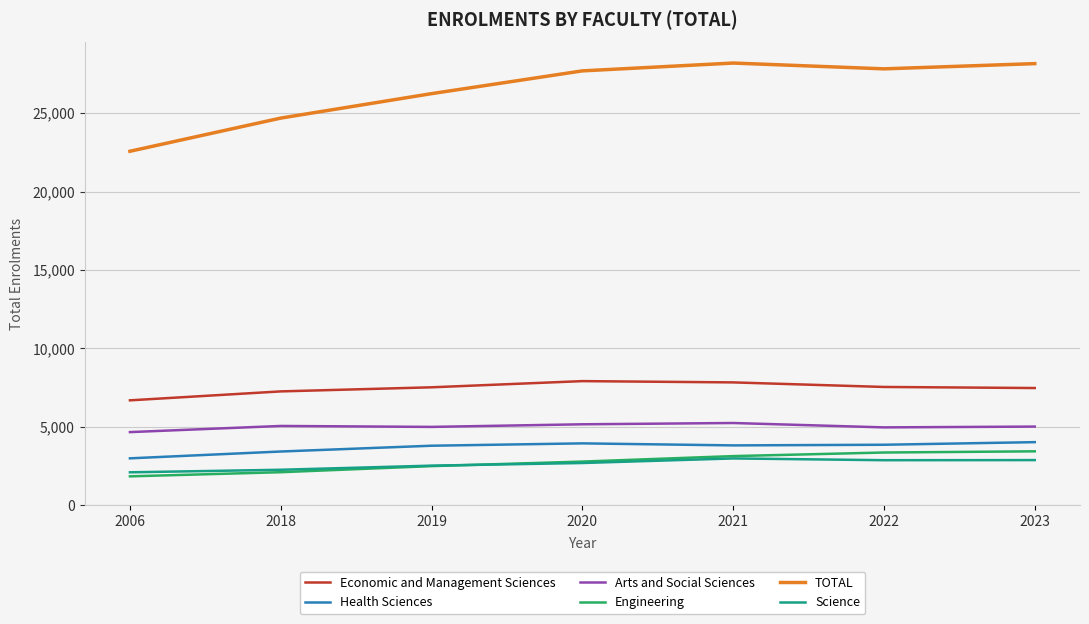

Is it true that Health Sciences equals 4027 at 2023?

True